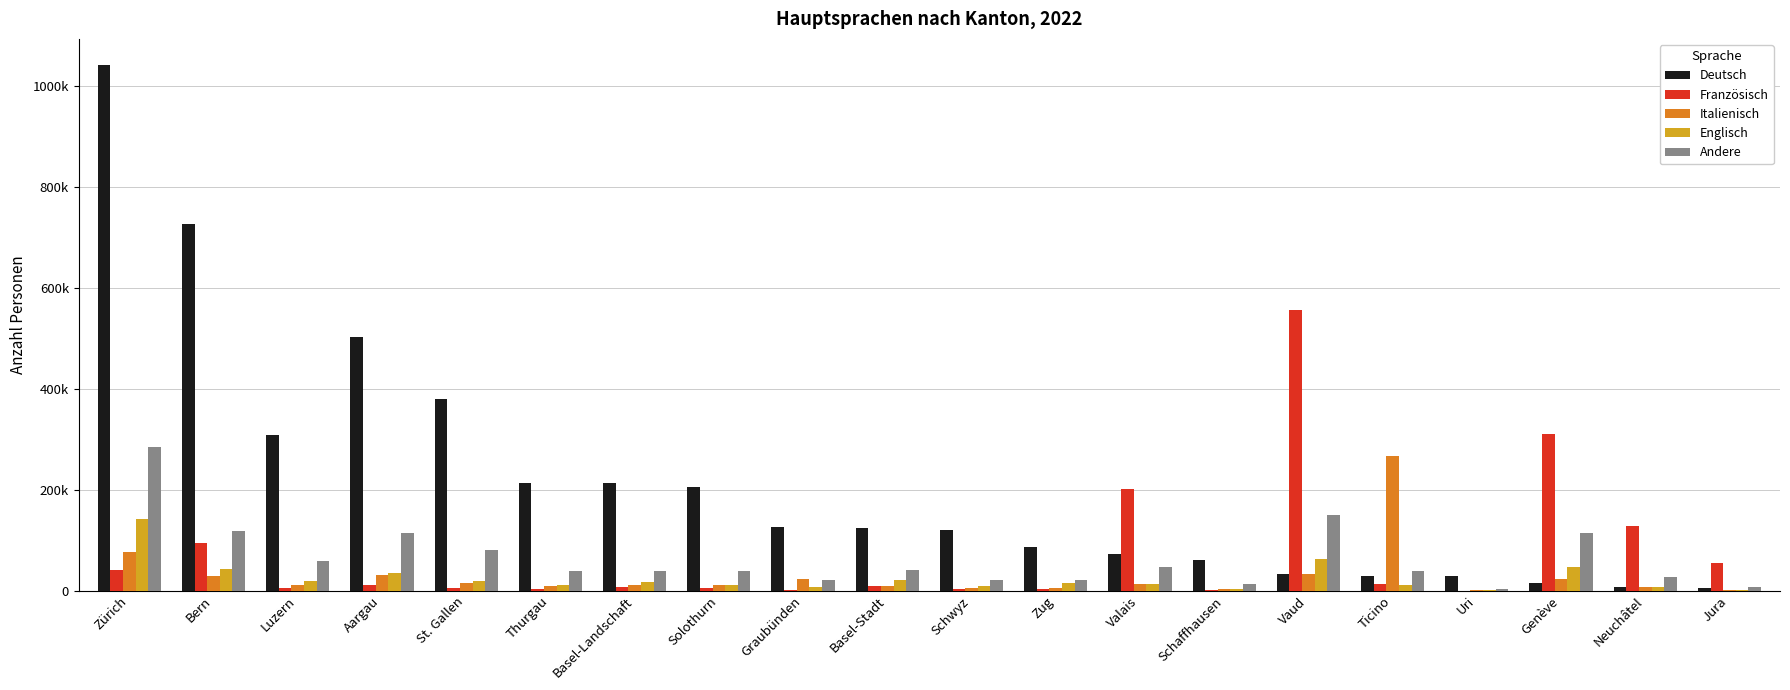

What value does the Französisch series have at Valais?

201084.3